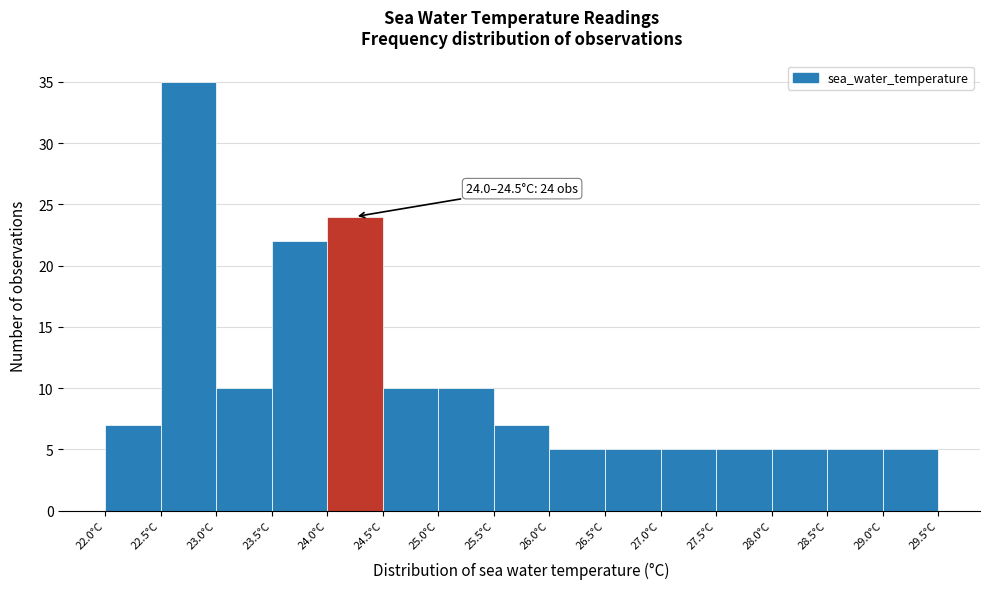

Over which range of the x-axis is the bar tallest?

22.5 to 23.0